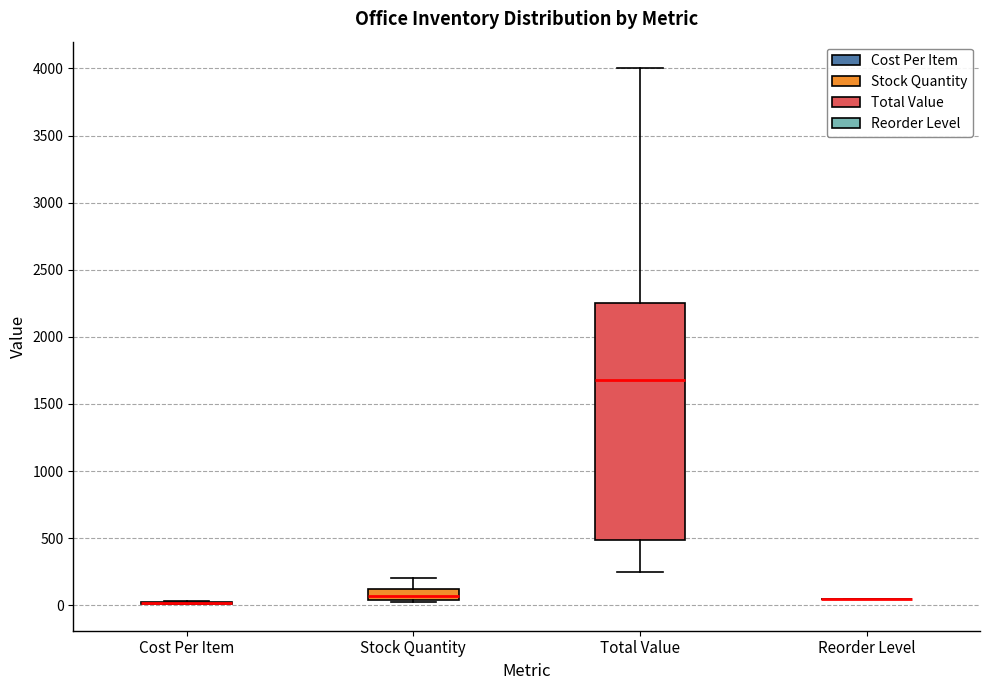

Reading left to right, read every box against the y-axis: the position of its median line, the range the box covers, and the ends of its whiskers. The values are not printed on the chart, so give them approximately, as read against the axis.

Cost Per Item: box collapsed to a line at 0, whiskers 0 to 50
Stock Quantity: median 50 (inside the box), box 50 to 150, whiskers 50 to 200
Total Value: median 1700, box 500 to 2250, whiskers 250 to 4000
Reorder Level: box collapsed to a line at 50, whiskers 50 to 50